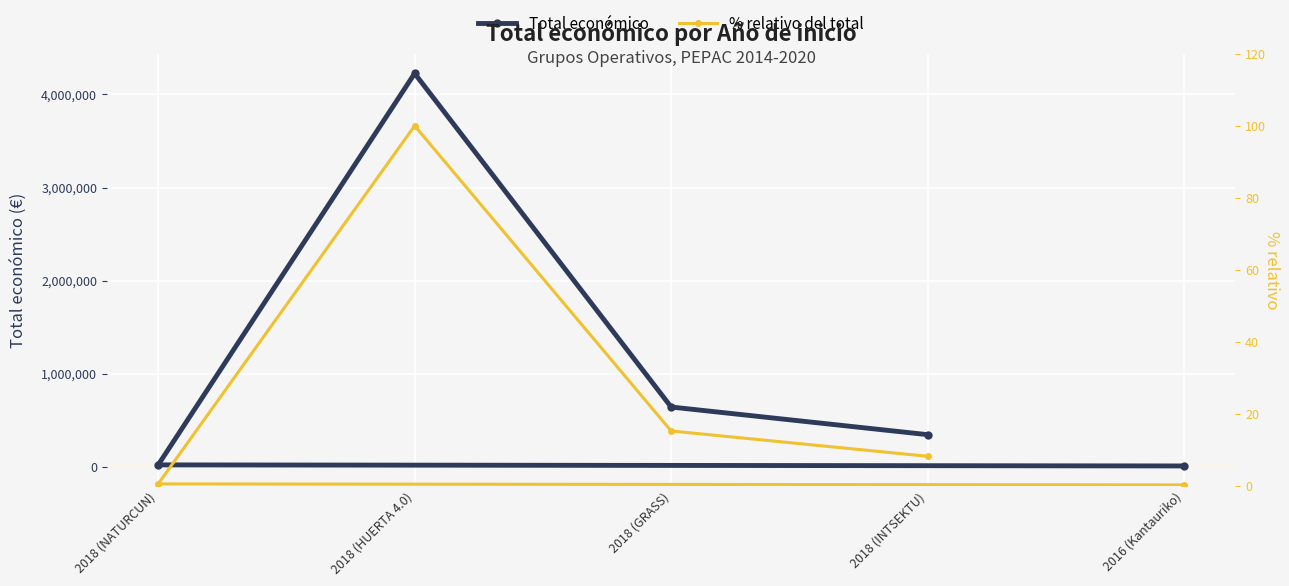

What is the difference between the maximum and minimum values in the % relativo del total series?

99.8